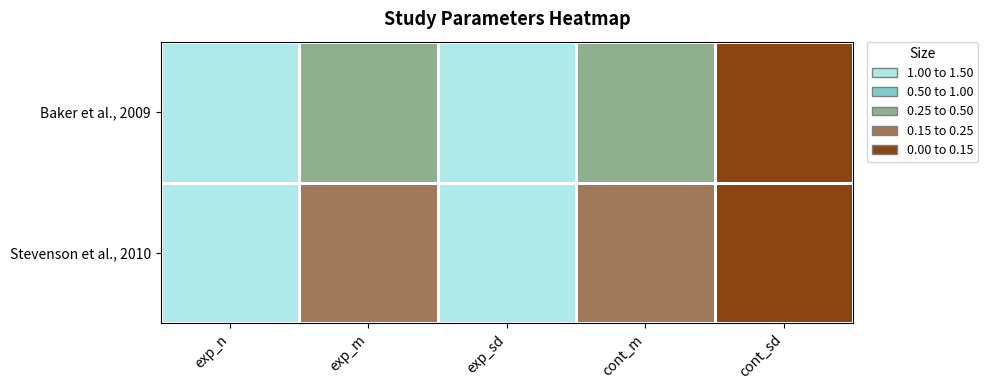

Which has a higher value, exp_m or cont_sd?

exp_m